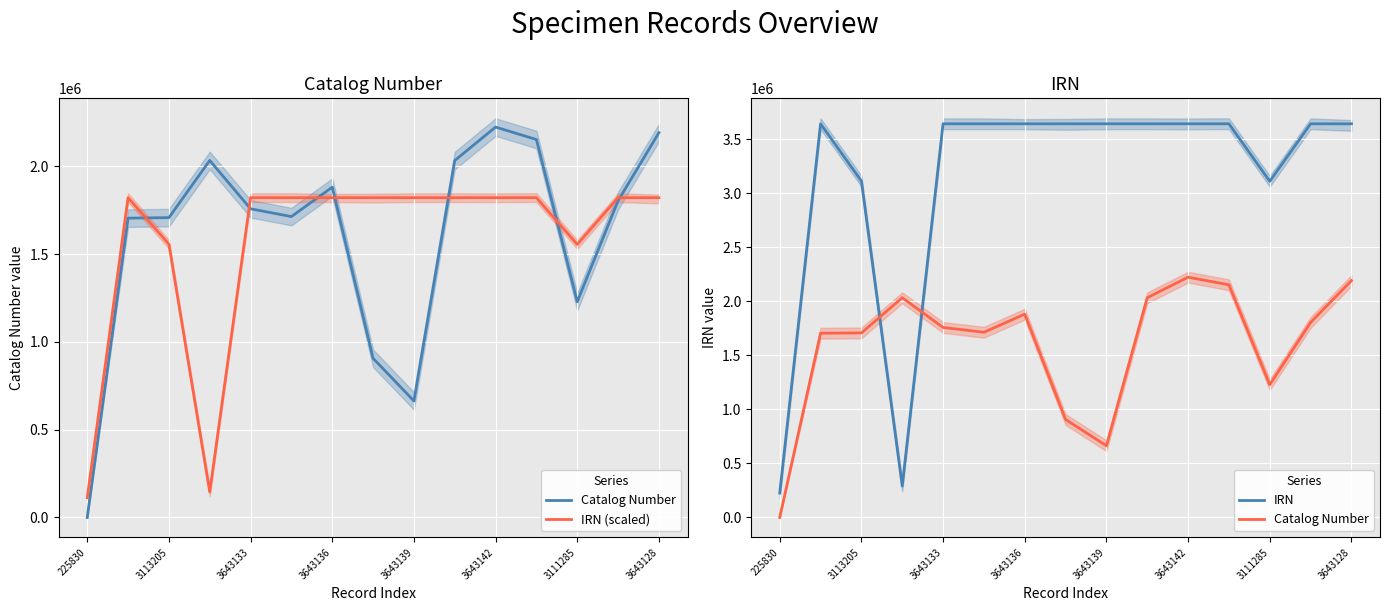

At which category is the sum across all series the highest?

3643142